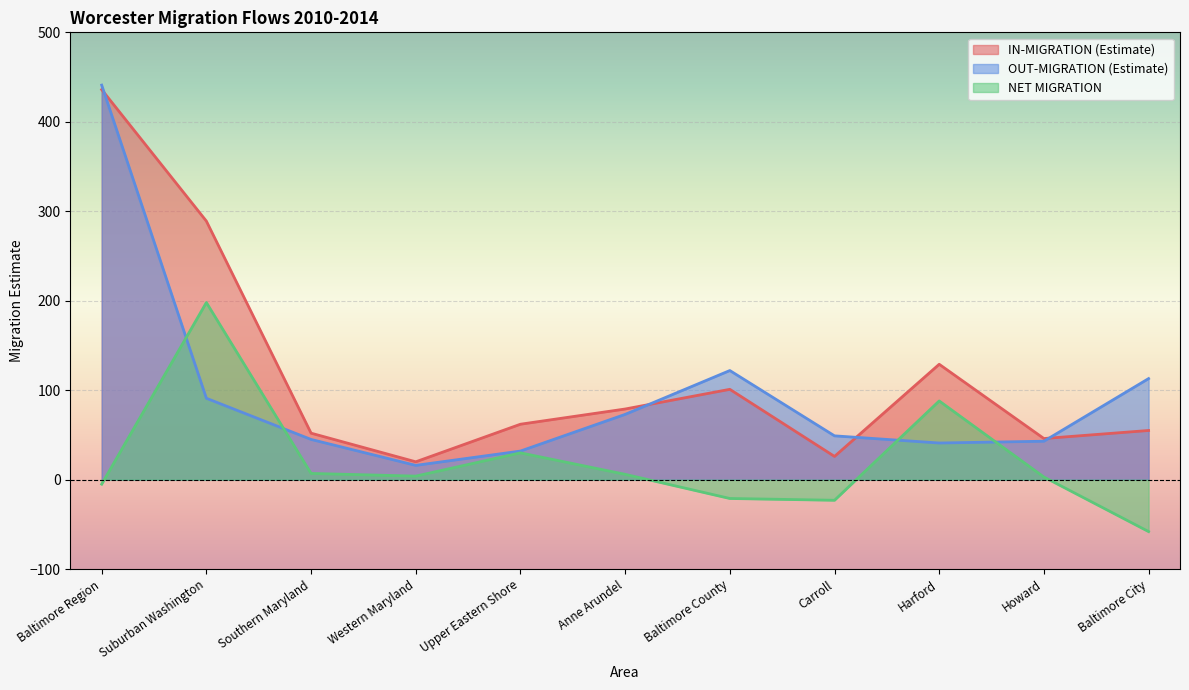

Which has a higher value, Baltimore City or Howard?

Baltimore City